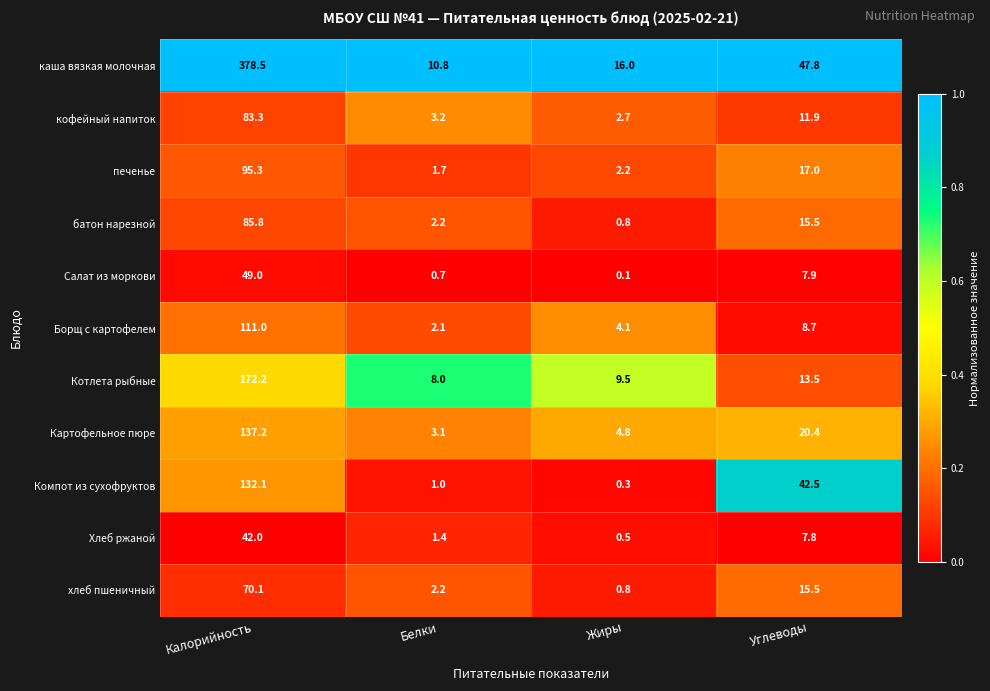

What is the average value of the печенье series?

29.1